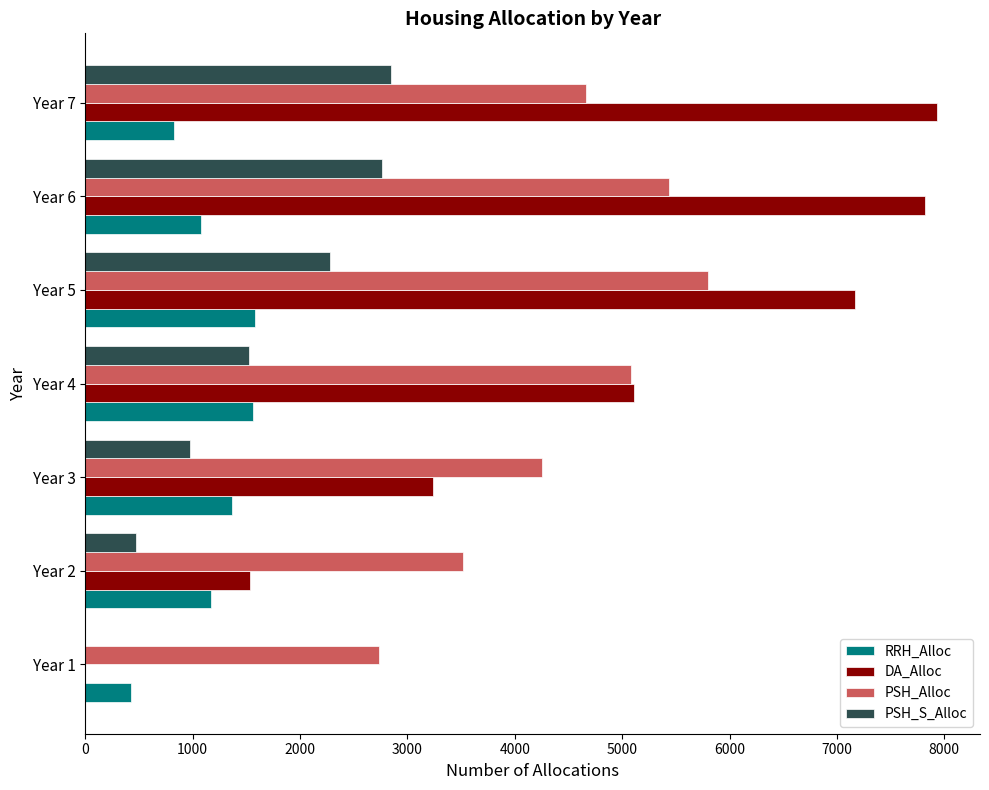

Count the number of data series in this chart.

4